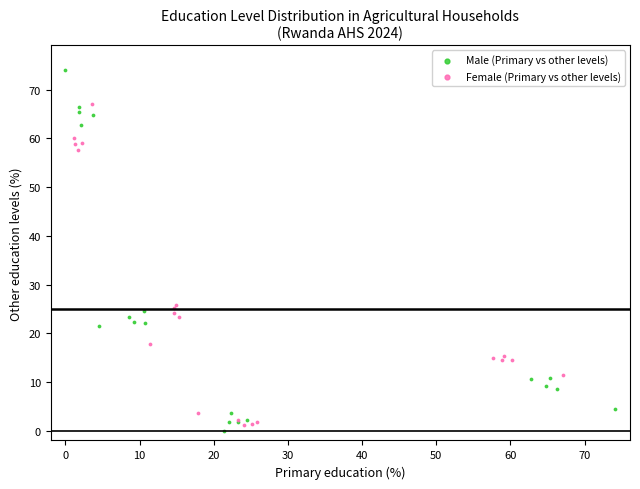

Which series reaches the maximum Y coordinate?

Male (Primary vs other levels)